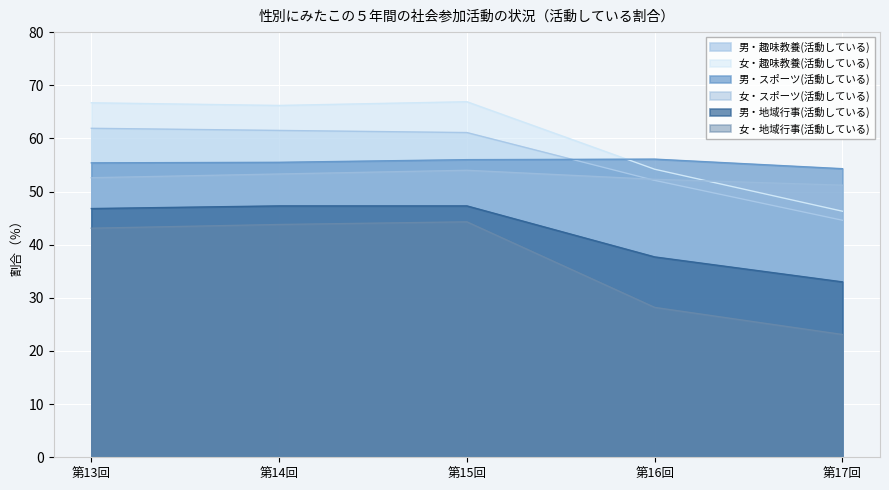

What is the difference between the maximum and second lowest values in the 女・趣味教養(活動している) series?

12.7